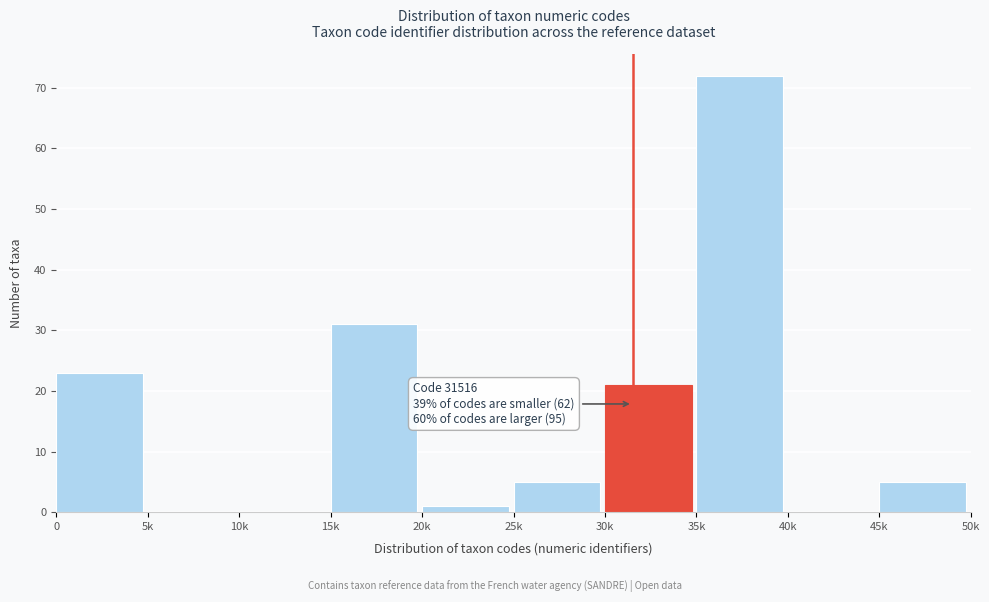

Reading right to left, extract all data points from this chart.

45k=5	40k=0	35k=72	30k=21	25k=5	20k=1	15k=31	10k=0	5k=0	0=23